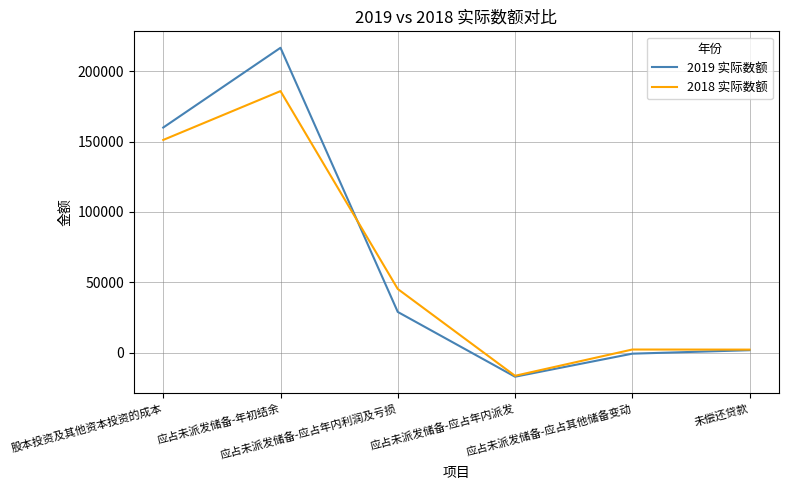

What position from the right is 应占未派发储备-年初结余?

5